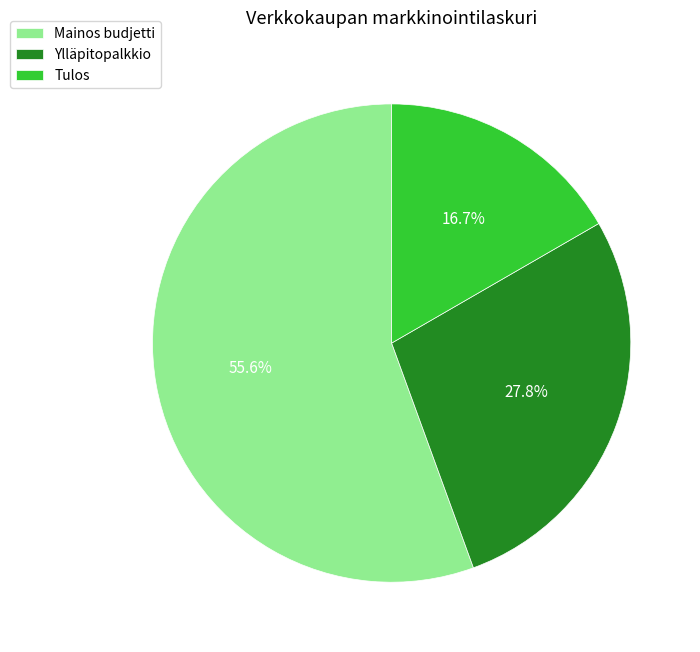

Which category has the biggest portion of the pie?

Mainos budjetti